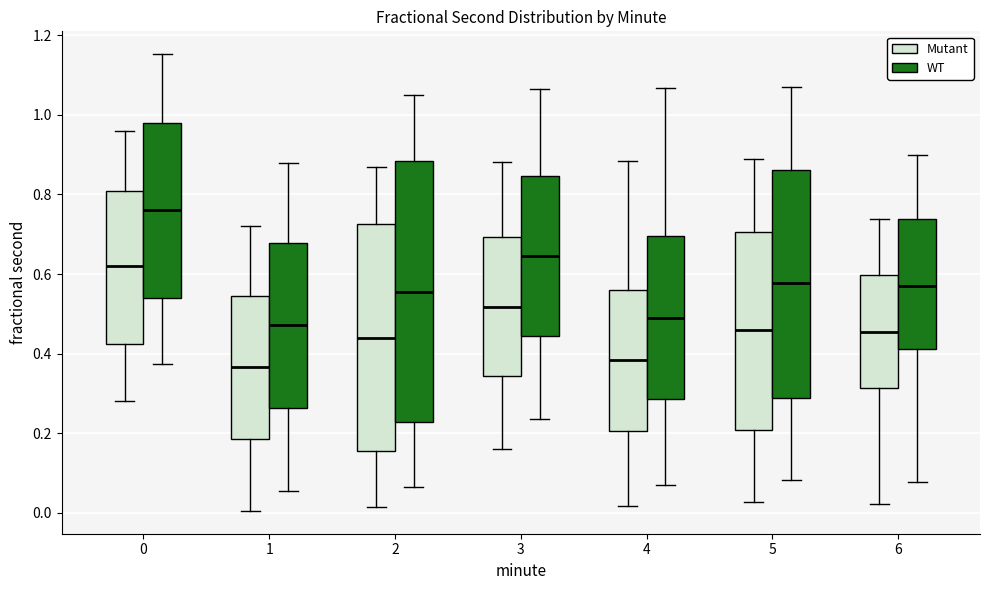

Reading left to right, read every box against the y-axis: the position of its median line, the range the box covers, and the ends of its whiskers. The values are not printed on the chart, so give them approximately, as read against the axis.

0 (Mutant): median 0.62, box 0.42 to 0.80, whiskers 0.28 to 0.96
0 (WT): median 0.76, box 0.54 to 0.98, whiskers 0.38 to 1.16
1 (Mutant): median 0.36, box 0.18 to 0.54, whiskers 0.00 to 0.72
1 (WT): median 0.48, box 0.26 to 0.68, whiskers 0.06 to 0.88
2 (Mutant): median 0.44, box 0.16 to 0.72, whiskers 0.02 to 0.86
2 (WT): median 0.56, box 0.22 to 0.88, whiskers 0.06 to 1.06
3 (Mutant): median 0.52, box 0.34 to 0.70, whiskers 0.16 to 0.88
3 (WT): median 0.64, box 0.44 to 0.84, whiskers 0.24 to 1.06
4 (Mutant): median 0.38, box 0.20 to 0.56, whiskers 0.02 to 0.88
4 (WT): median 0.50, box 0.28 to 0.70, whiskers 0.06 to 1.06
5 (Mutant): median 0.46, box 0.20 to 0.70, whiskers 0.02 to 0.88
5 (WT): median 0.58, box 0.28 to 0.86, whiskers 0.08 to 1.08
6 (Mutant): median 0.46, box 0.32 to 0.60, whiskers 0.02 to 0.74
6 (WT): median 0.58, box 0.42 to 0.74, whiskers 0.08 to 0.90